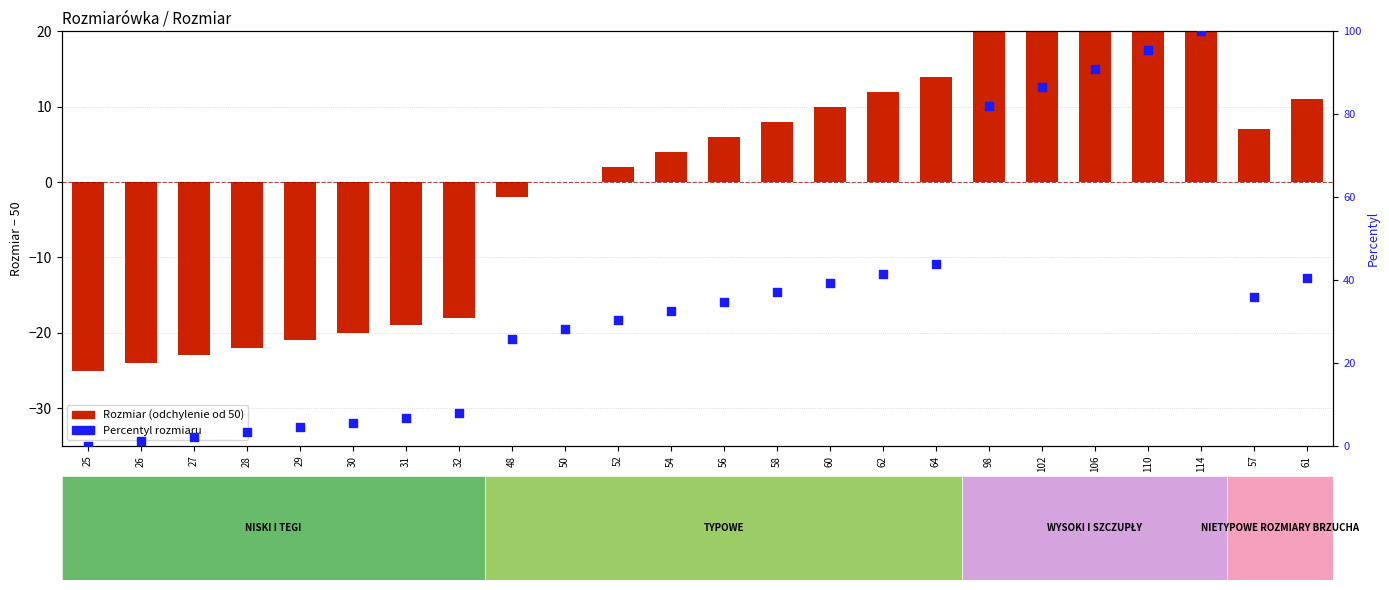

Is the value of Percentyl rozmiaru at 98 greater than the value of Rozmiar (odchylenie od 50) at 61?

Yes